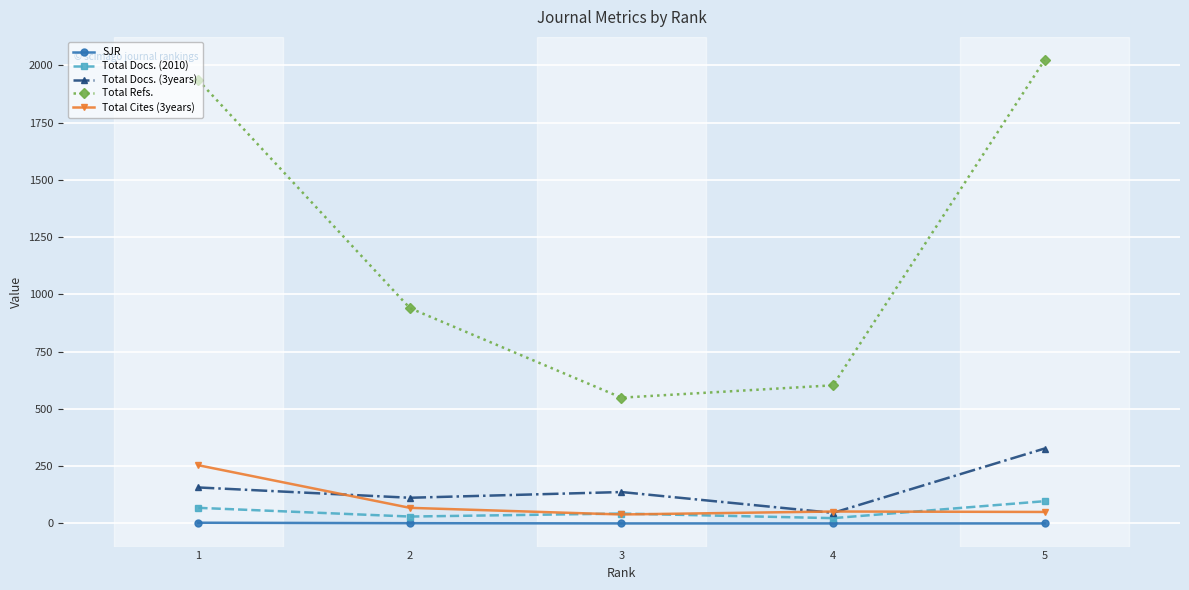

Where is Total Cites (3years) nearest to the value 146?

2